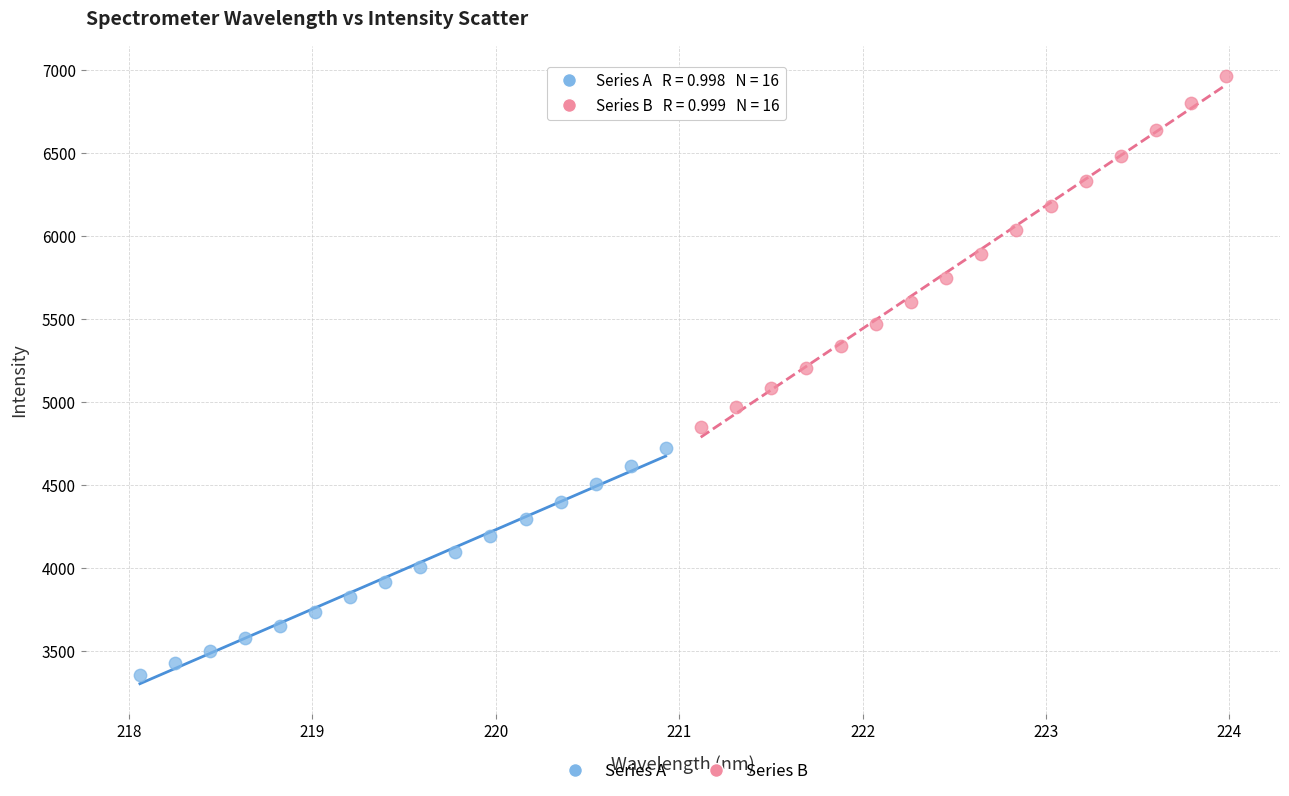

What are all the series names shown in the legend?

Series A, Series B